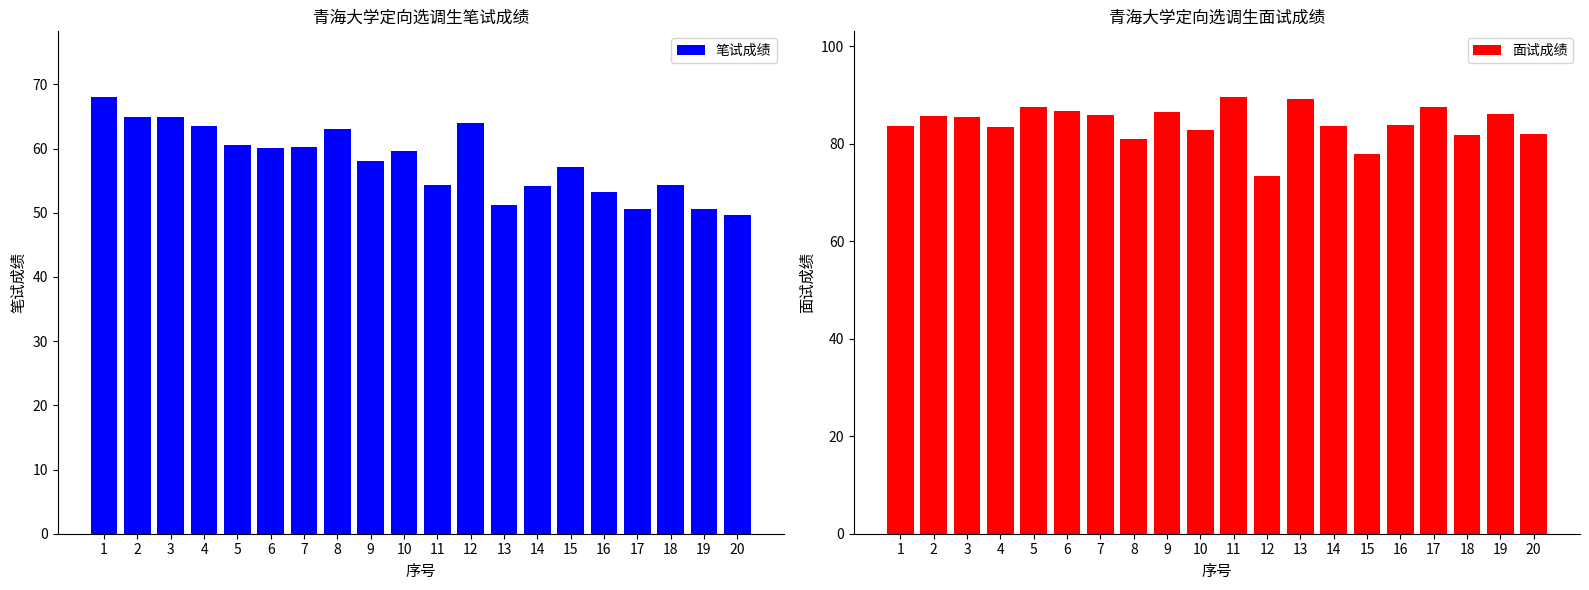

What are all the series names shown in the legend?

笔试成绩, 面试成绩